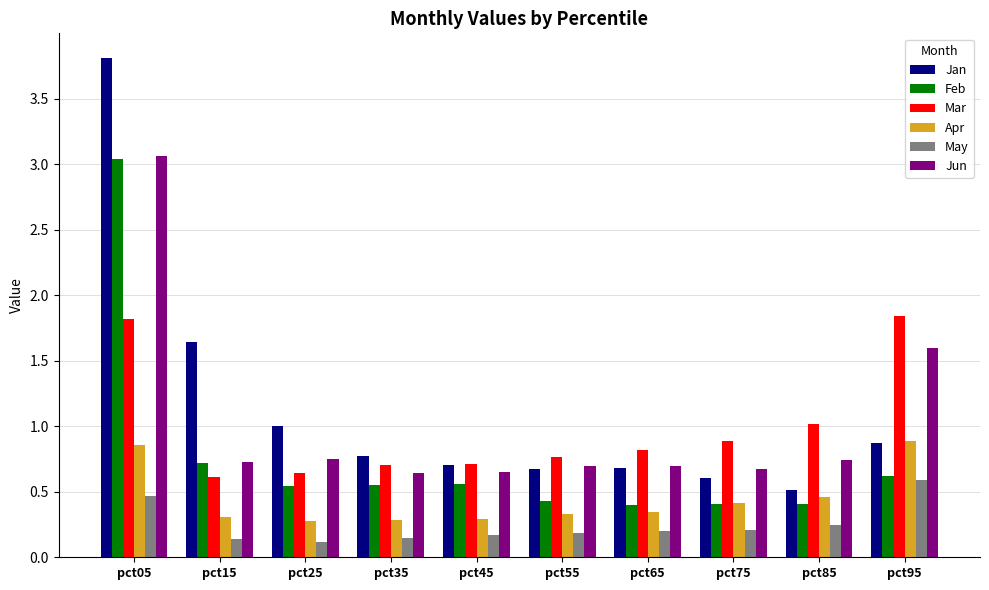

Are the bars grouped side by side (vs. stacked)?

Yes